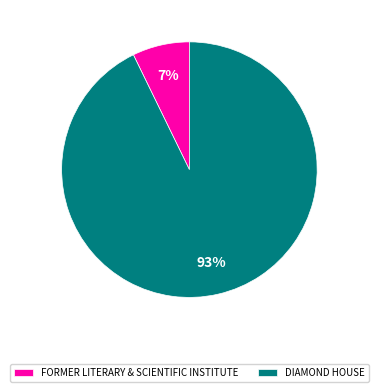

Which slice is the smallest?

FORMER LITERARY & SCIENTIFIC INSTITUTE